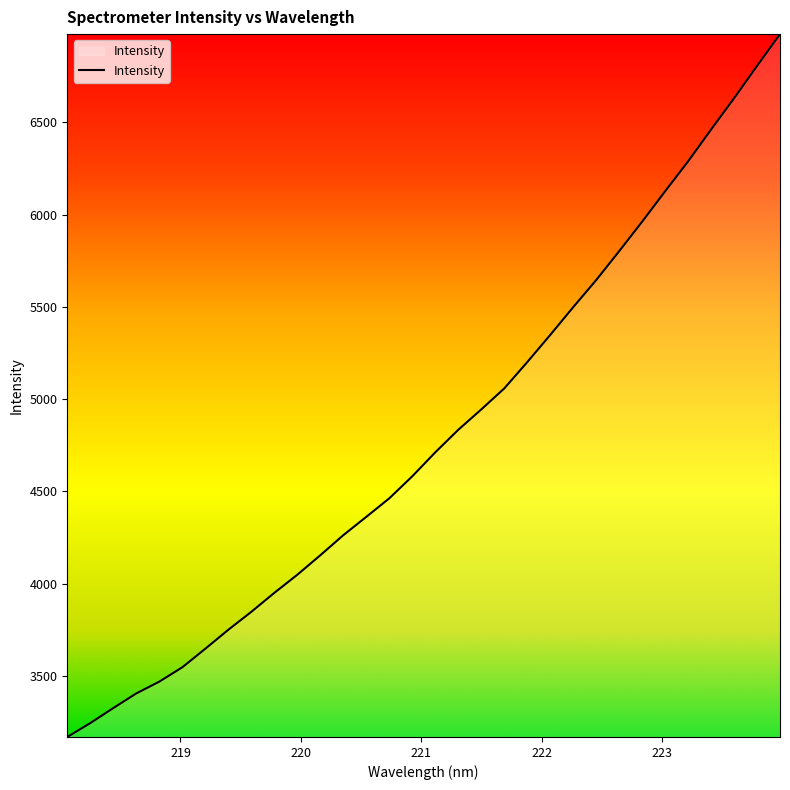

What is the greatest value displayed?

6978.4